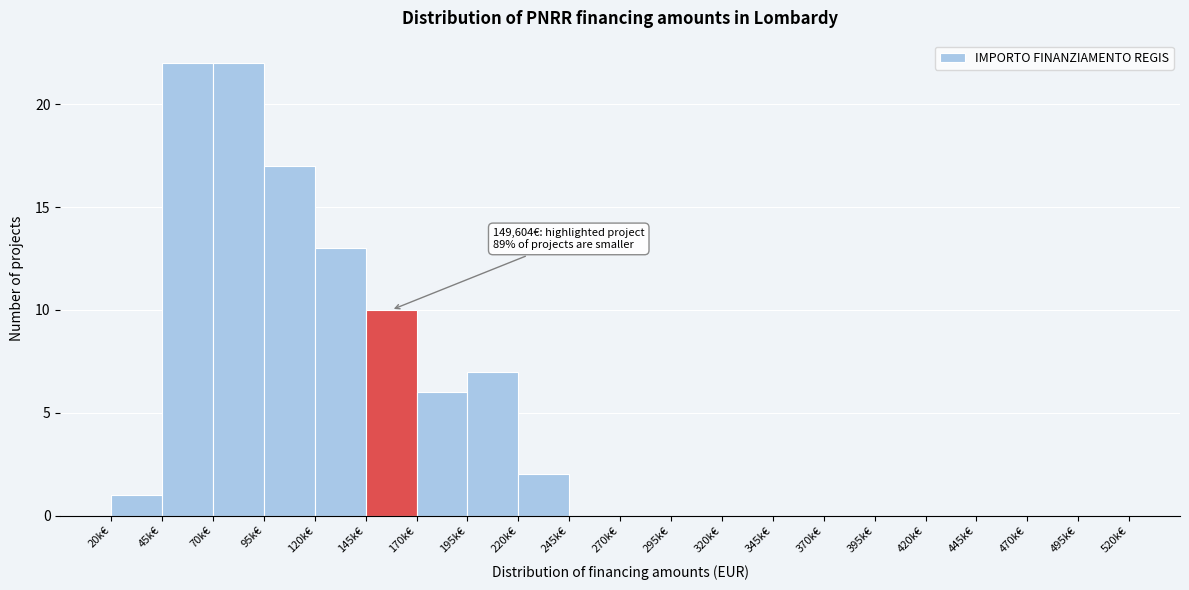

Reading right to left, extract all data points from this chart.

495k€=0	470k€=0	445k€=0	420k€=0	395k€=0	370k€=0	345k€=0	320k€=0	295k€=0	270k€=0	245k€=0	220k€=2	195k€=7	170k€=6	145k€=10	120k€=13	95k€=17	70k€=22	45k€=22	20k€=1